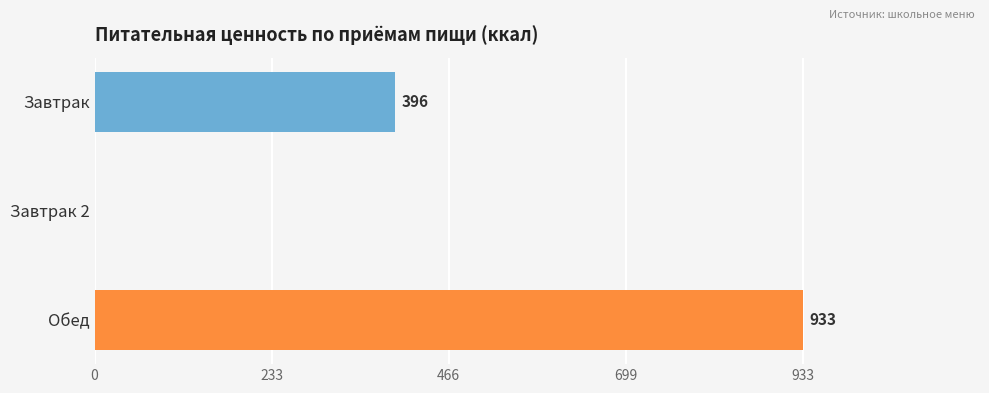

Reading top to bottom, list all the values displayed in this chart.

Завтрак=396	Завтрак 2=0	Обед=933